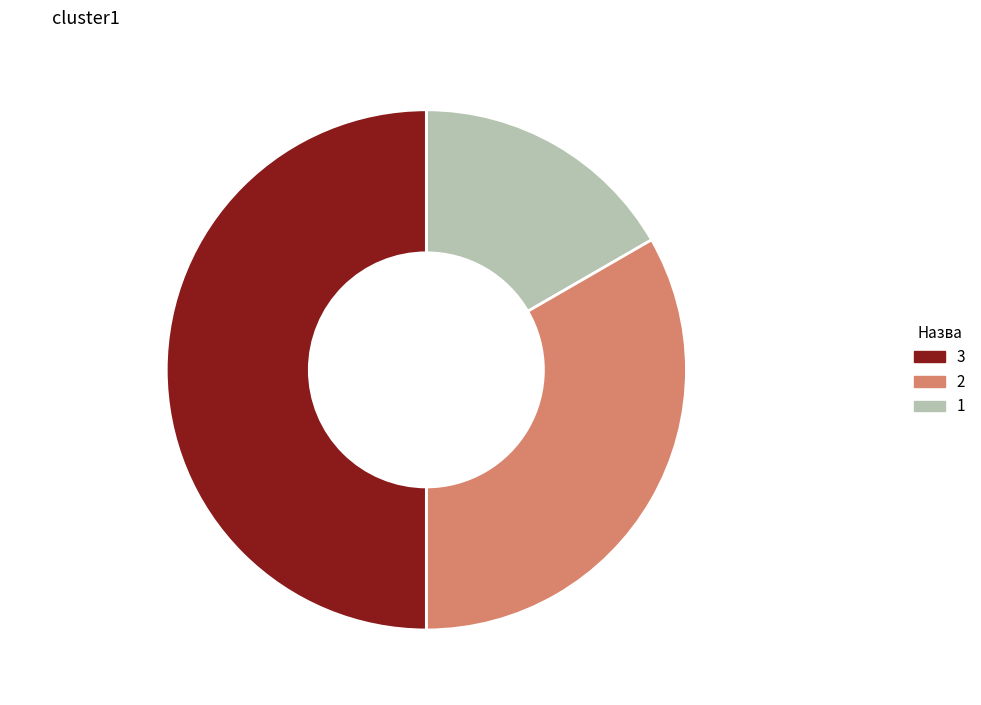

To the nearest percent, what is the difference between the largest and smallest slice percentages?

33%